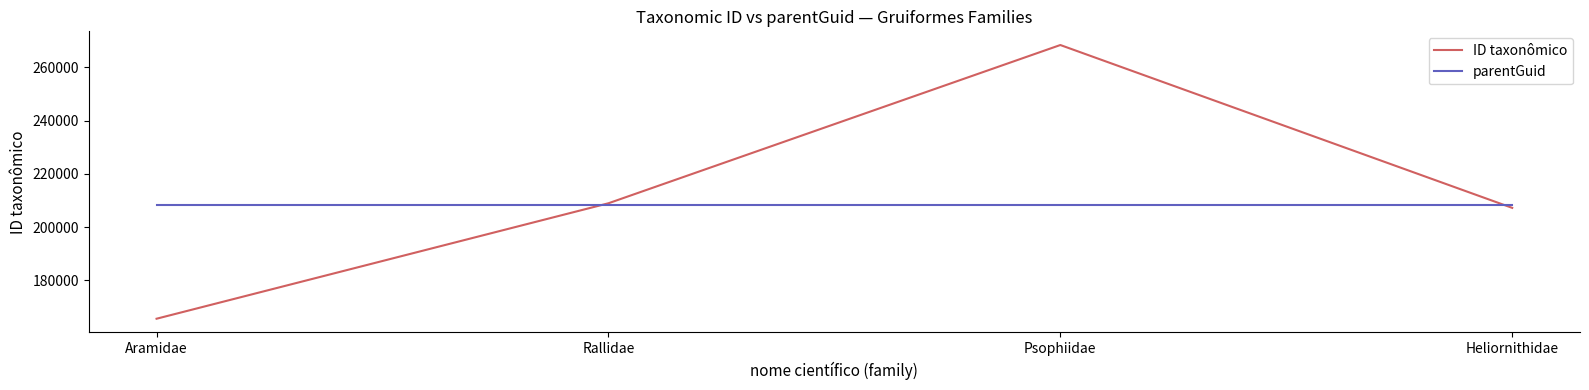

What position from the left is Aramidae?

1